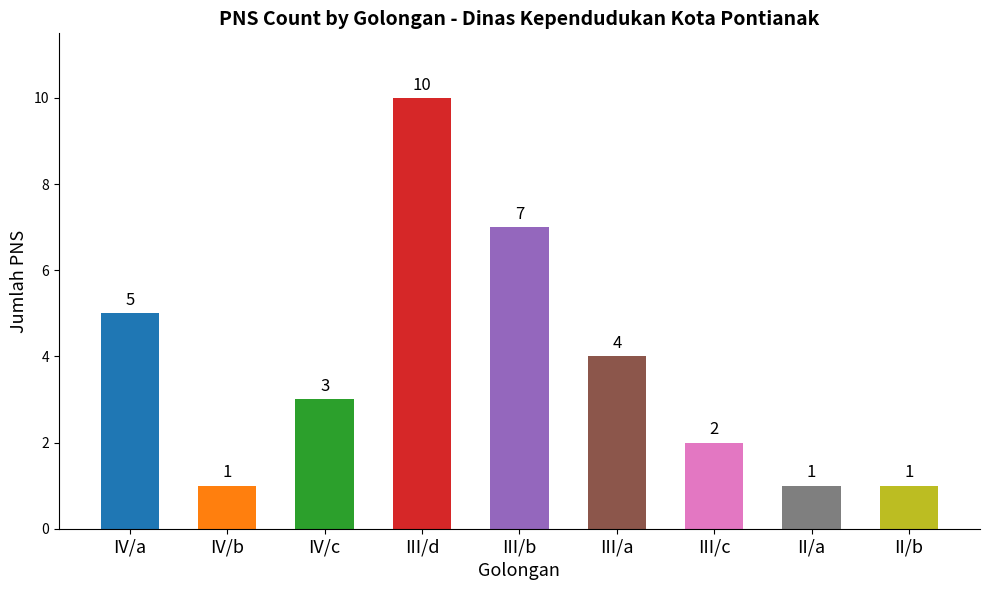

What is the difference between the maximum and minimum values?

9